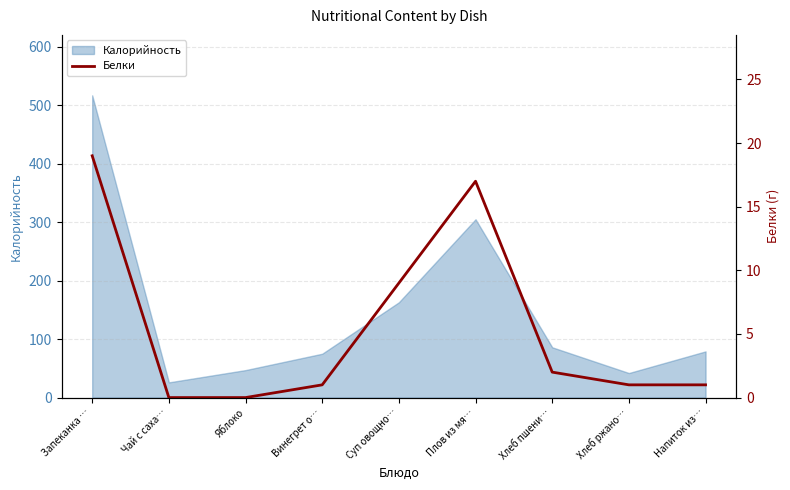

Where is the data nearest to the value 9?

Суп овощно…